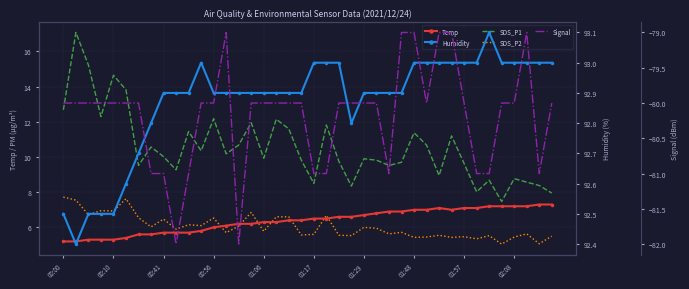

In Temp, how many points are higher than both neighbors (excluding endpoints)?

1